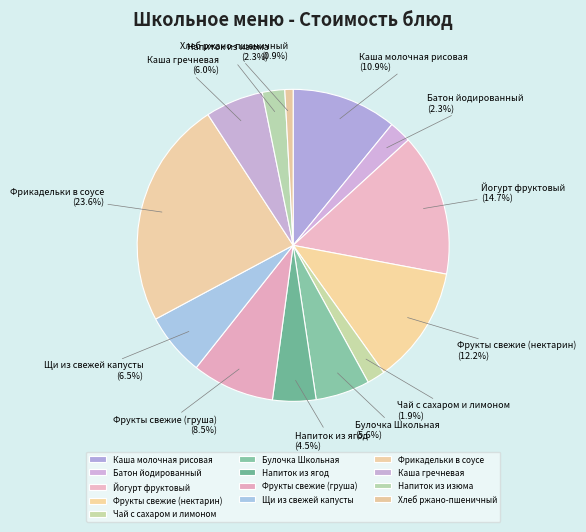

To the nearest percent, what percentage of the pie is Каша молочная рисовая?

11%